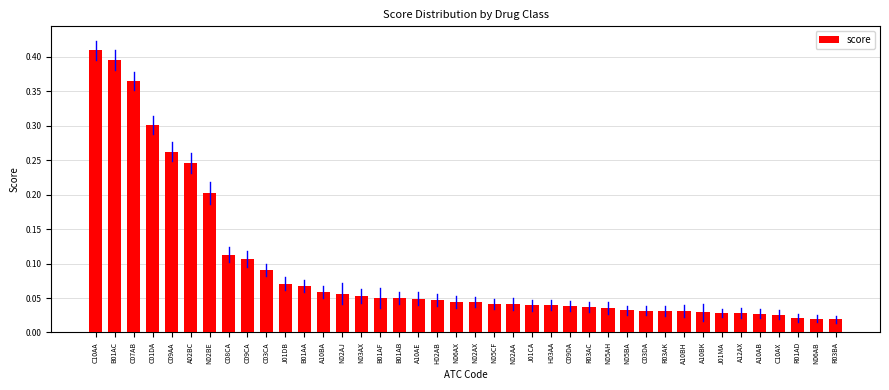

Which category has the highest value across all series?

C10AA